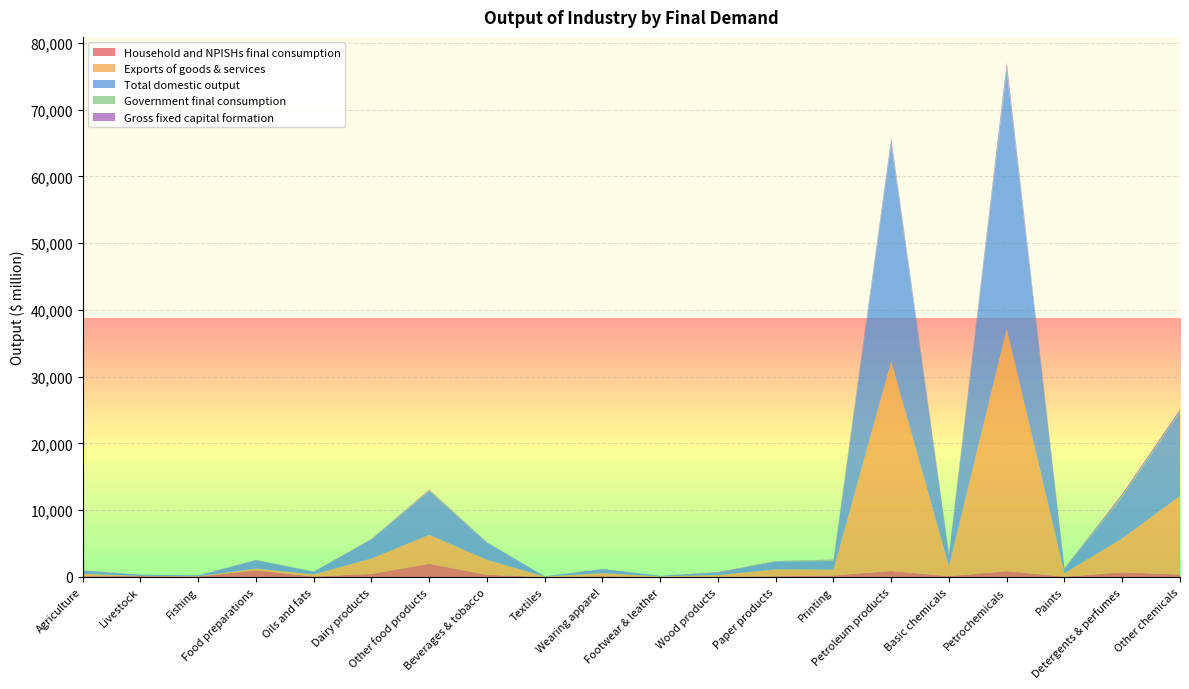

Reading left to right, extract all data points from this chart.

Household and NPISHs final consumption: Agriculture=119.1	Livestock=132.8	Fishing=67.3	Food preparations=988.1	Oils and fats=63.6	Dairy products=471.8	Other food products=1968.3	Beverages & tobacco=327.7	Textiles=8.9	Wearing apparel=115.9	Footwear & leather=13.4	Wood products=51.3	Paper products=113.7	Printing=232.1	Petroleum products=894.8	Basic chemicals=123.6	Petrochemicals=869.7	Paints=44.0	Detergents & perfumes=689.0	Other chemicals=380.8
Exports of goods & services: Agriculture=355.5	Livestock=34.7	Fishing=51.0	Food preparations=255.3	Oils and fats=326.1	Dairy products=2291.5	Other food products=4340.5	Beverages & tobacco=2233.0	Textiles=46.0	Wearing apparel=464.7	Footwear & leather=71.9	Wood products=232.0	Paper products=1022.8	Printing=872.5	Petroleum products=31401.2	Basic chemicals=1455.9	Petrochemicals=36318.8	Paints=526.3	Detergents & perfumes=5080.0	Other chemicals=11740.4
Total domestic output: Agriculture=491.5	Livestock=171.2	Fishing=122.8	Food preparations=1275.8	Oils and fats=399.3	Dairy products=2852.3	Other food products=6543.6	Beverages & tobacco=2592.4	Textiles=43.1	Wearing apparel=596.9	Footwear & leather=92.5	Wood products=368.6	Paper products=1189.8	Printing=1282.2	Petroleum products=32639.2	Basic chemicals=1740.1	Petrochemicals=38653.0	Paints=661.5	Detergents & perfumes=6216.3	Other chemicals=12576.3
Government final consumption: Agriculture=8.1	Livestock=2.0	Fishing=1.3	Food preparations=18.5	Oils and fats=9.3	Dairy products=27.4	Other food products=135.7	Beverages & tobacco=22.1	Textiles=2.1	Wearing apparel=10.9	Footwear & leather=1.3	Wood products=16.8	Paper products=31.4	Printing=153.2	Petroleum products=290.8	Basic chemicals=66.1	Petrochemicals=449.9	Paints=26.5	Detergents & perfumes=178.3	Other chemicals=139.7
Gross fixed capital formation: Agriculture=12.8	Livestock=1.1	Fishing=1.1	Food preparations=13.9	Oils and fats=3.8	Dairy products=56.9	Other food products=111.4	Beverages & tobacco=8.7	Textiles=4.6	Wearing apparel=8.7	Footwear & leather=2.1	Wood products=69.2	Paper products=30.7	Printing=62.3	Petroleum products=491.1	Basic chemicals=89.4	Petrochemicals=756.5	Paints=65.3	Detergents & perfumes=274.8	Other chemicals=266.8